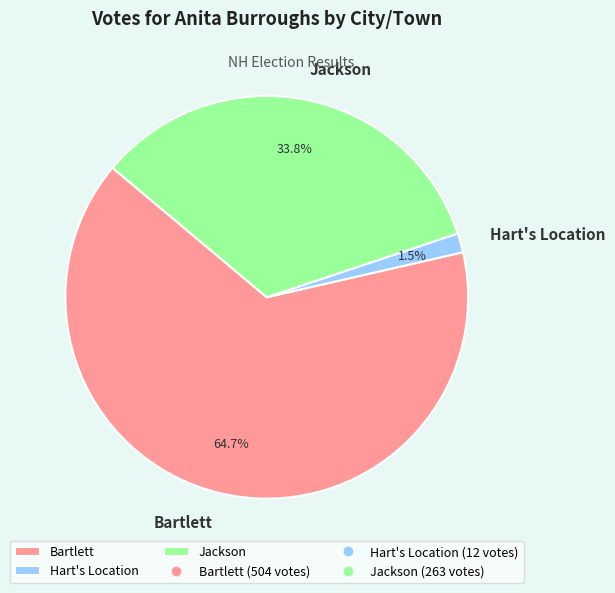

To the nearest percent, what portion does Bartlett represent?

65%